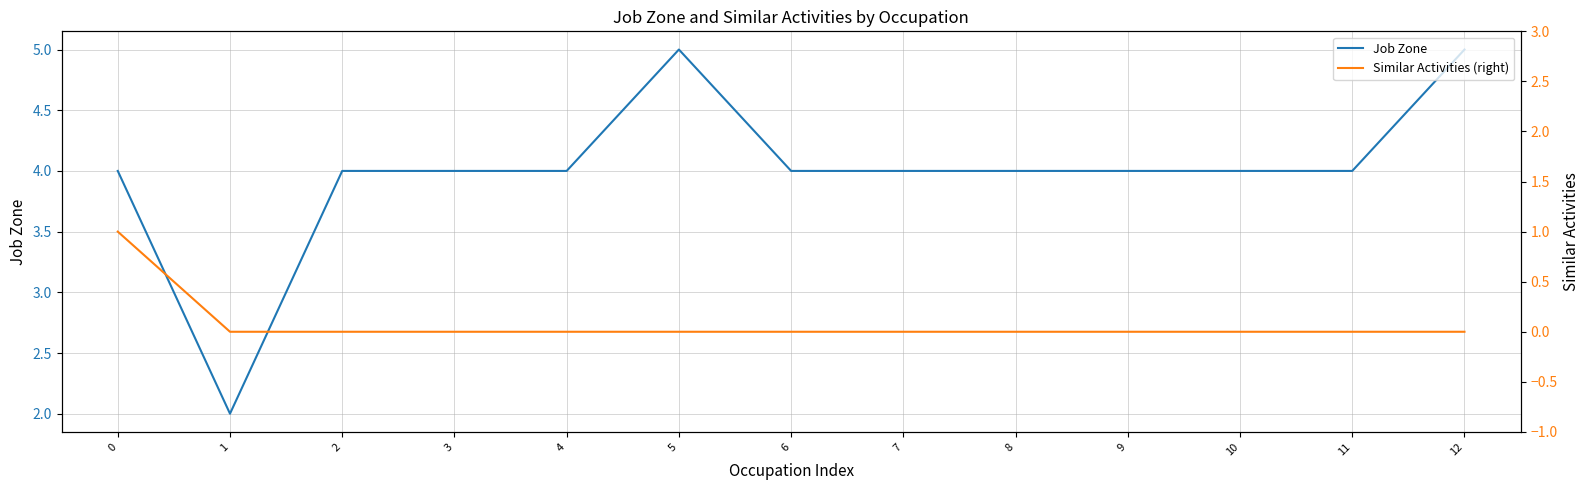

Reading right to left, list all the values displayed in this chart.

Job Zone: 5	4	4	4	4	4	4	5	4	4	4	2	4
Similar Activities (right): 0	0	0	0	0	0	0	0	0	0	0	0	1